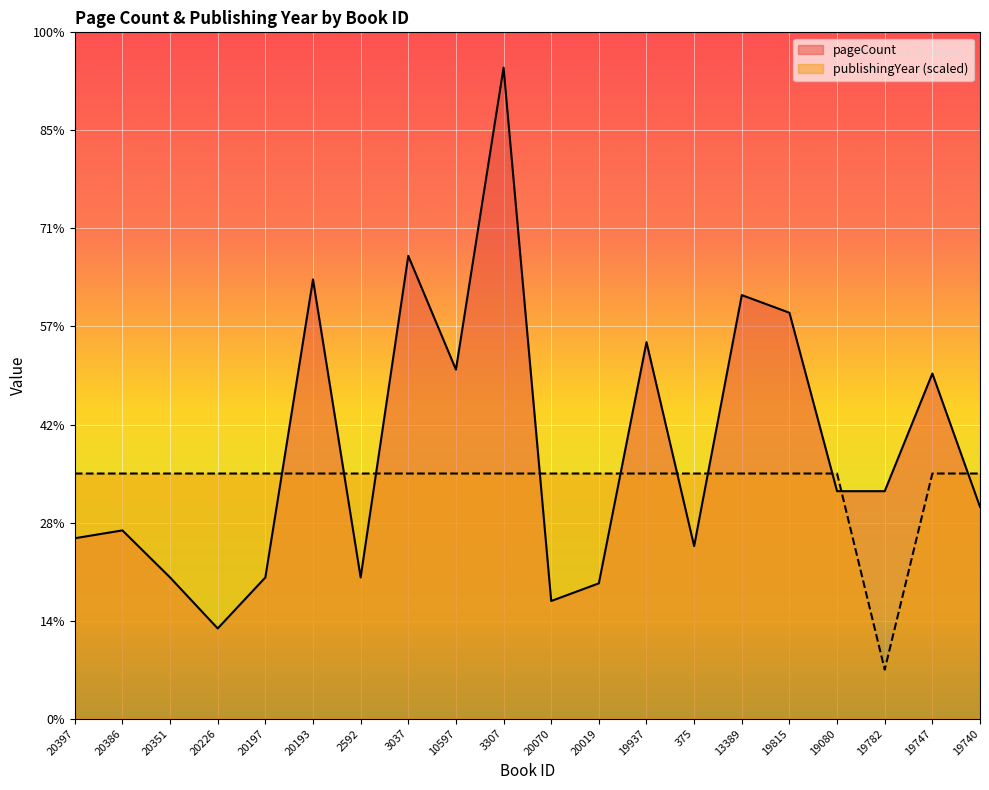

The value of publishingYear at 19080 is 250. True or false?

True